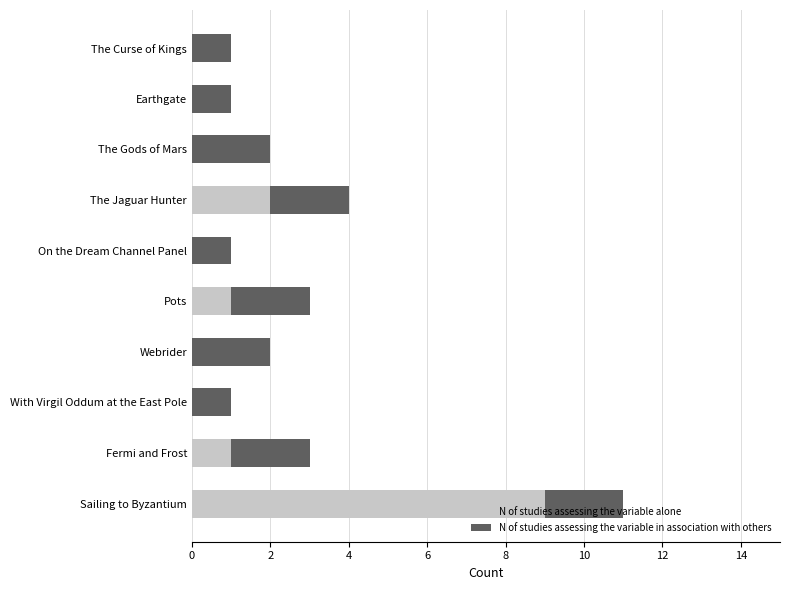

What is the maximum value for N of studies assessing the variable alone?

9